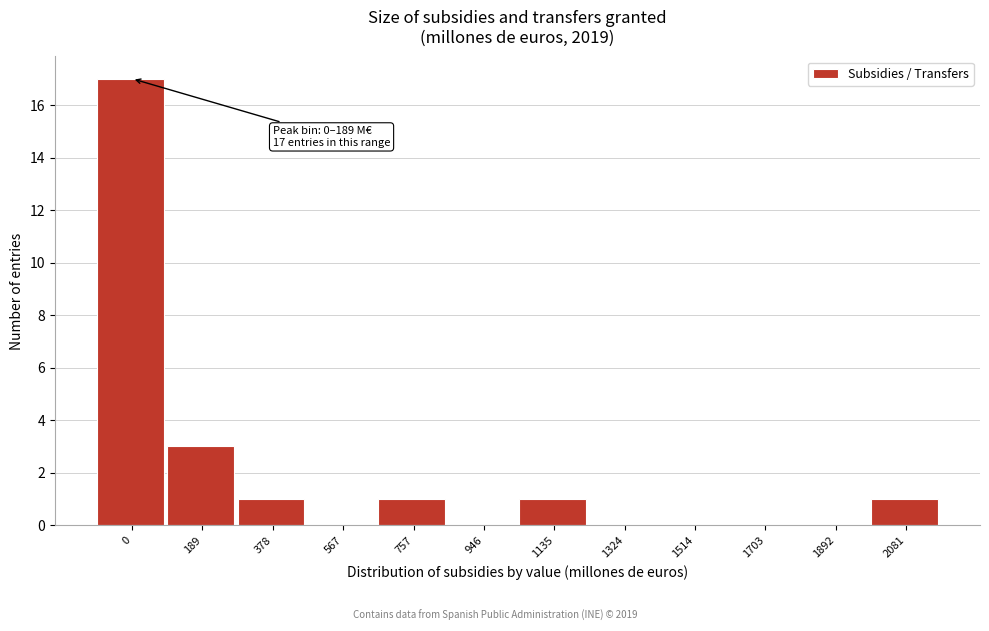

Reading right to left, extract all data points from this chart.

2081=1	1892=0	1703=0	1514=0	1324=0	1135=1	946=0	757=1	567=0	378=1	189=3	0=17